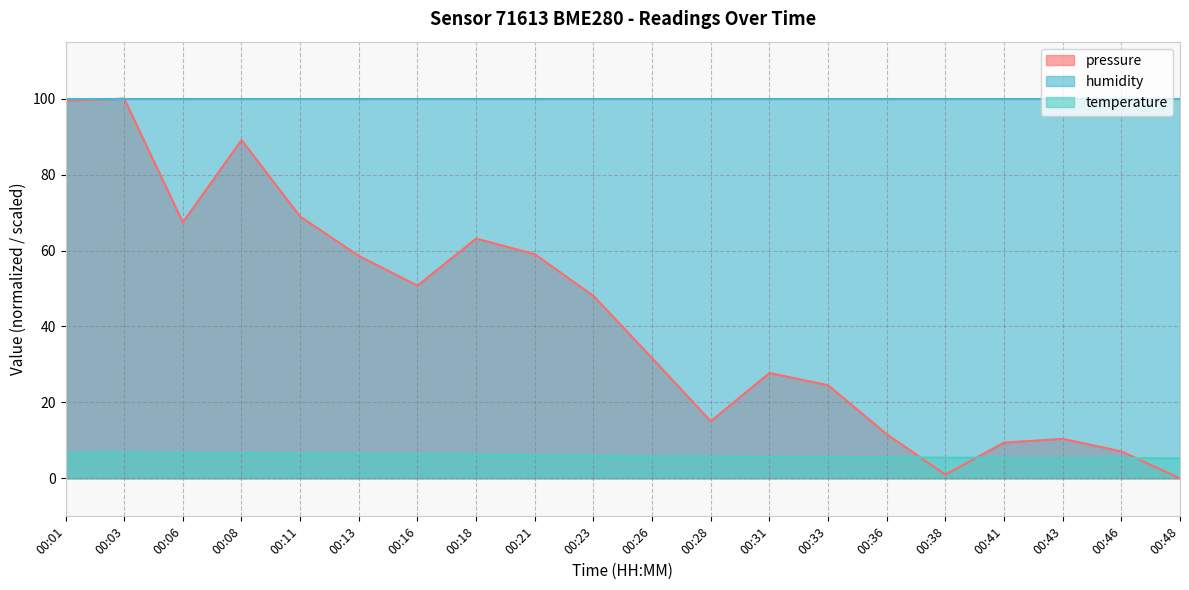

Which series changed the most between 00:18 and 00:41?

pressure